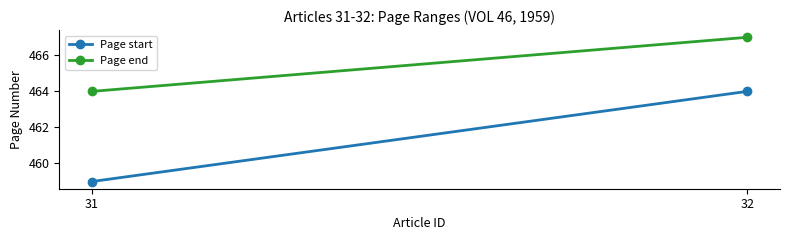

Is it true that Page start equals 274 at 31?

False